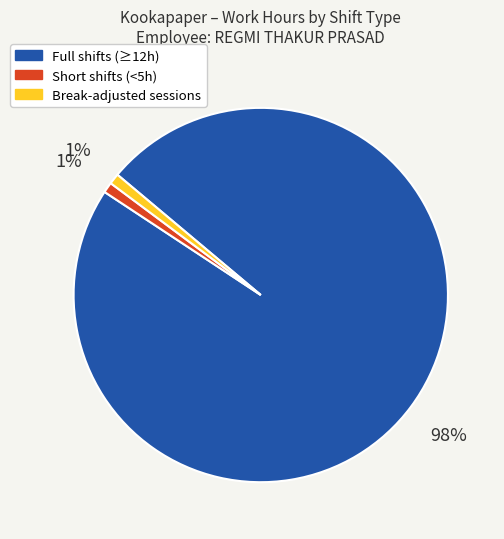

Is there any slice that represents more than half of the pie?

Yes